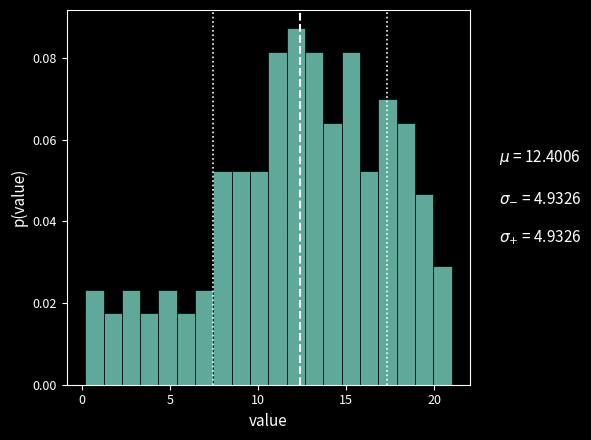

Read against the x-axis, roughly where is the centre of the tallest bar?

12.0